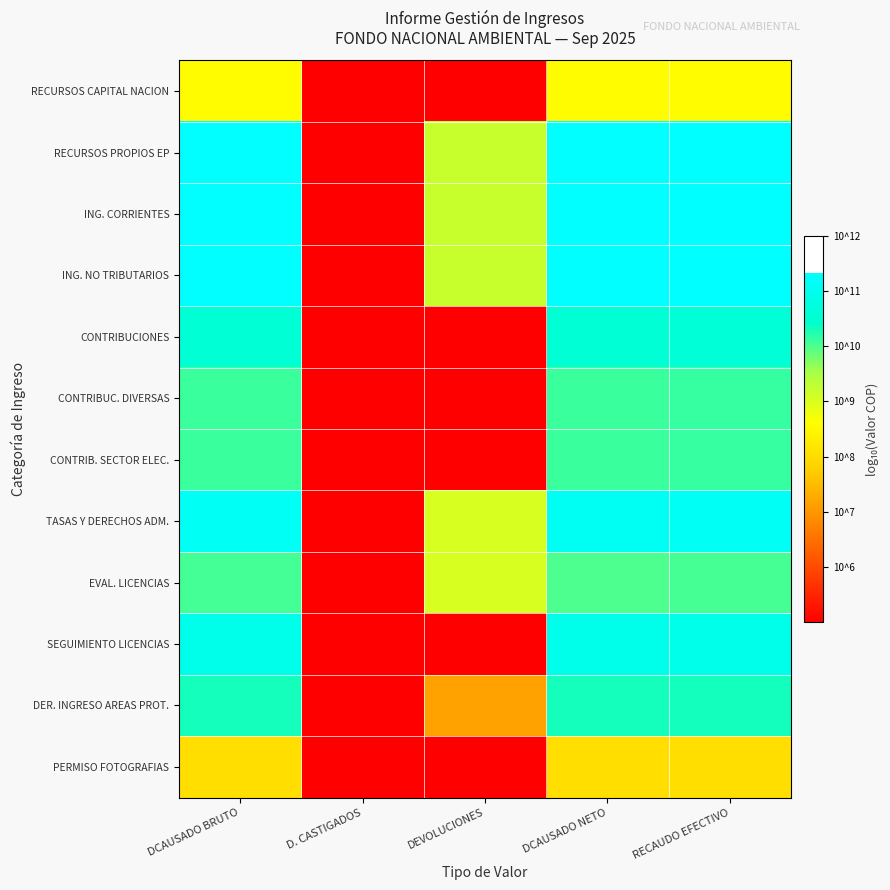

How many categories are shown in the chart?

5